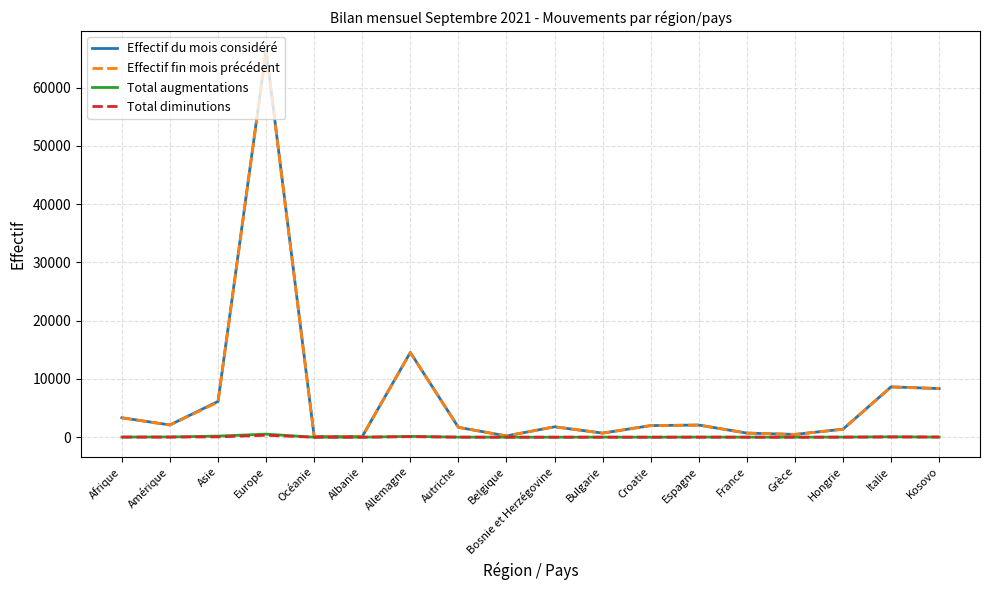

What is the highest value of the Effectif fin mois précédent series?

66245